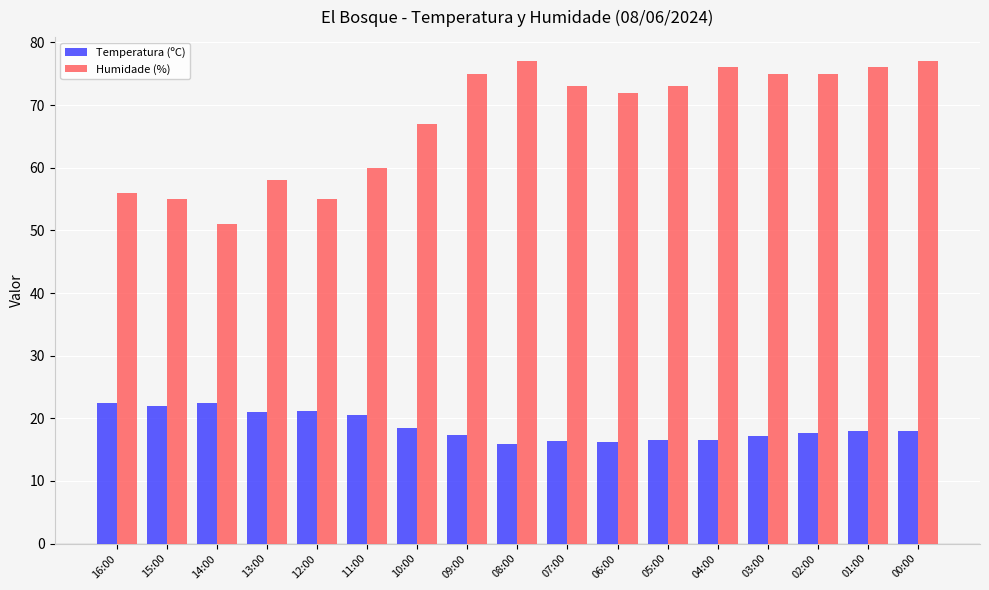

What is the lowest value of the Humidade (%) series?

51.0